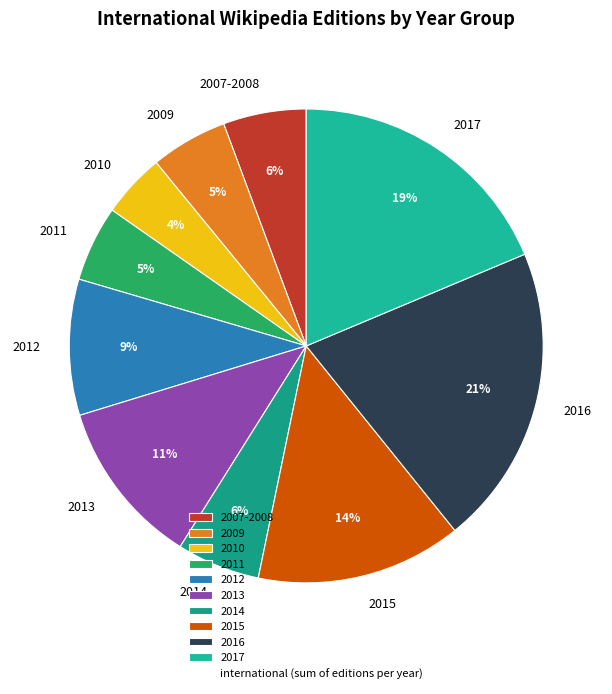

Is there any slice that represents more than half of the pie?

No